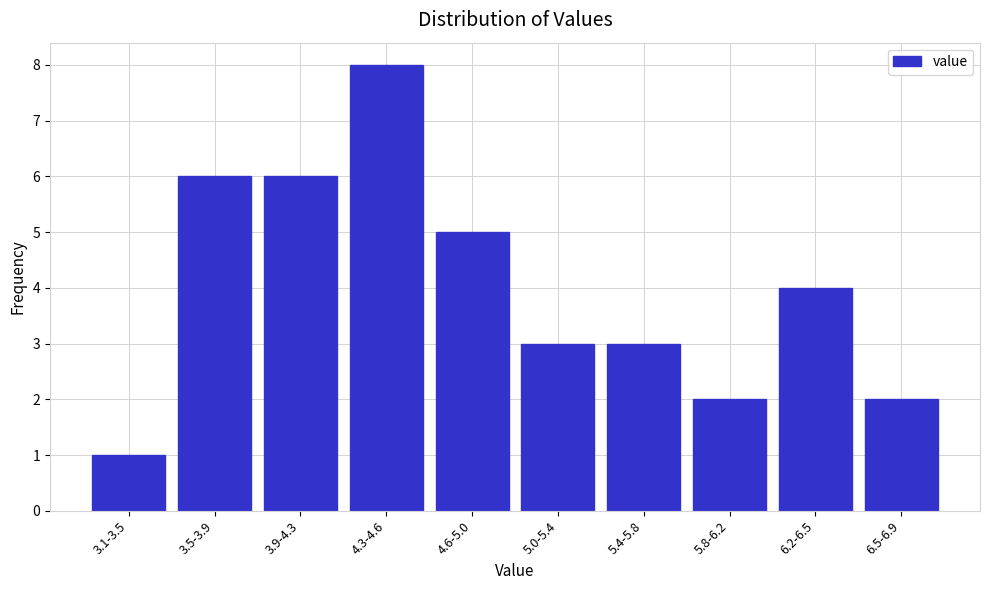

Reading left to right, what are all the values shown in this chart?

3.1-3.5=1	3.5-3.9=6	3.9-4.3=6	4.3-4.6=8	4.6-5.0=5	5.0-5.4=3	5.4-5.8=3	5.8-6.2=2	6.2-6.5=4	6.5-6.9=2